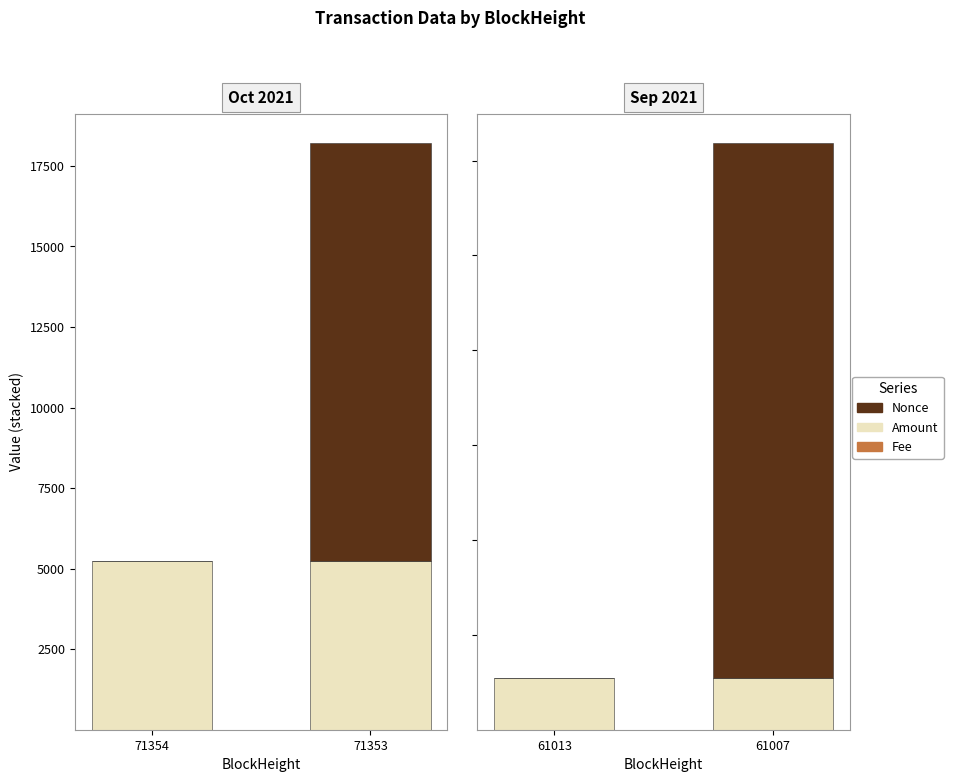

Which category has the lowest value across all series?

61013